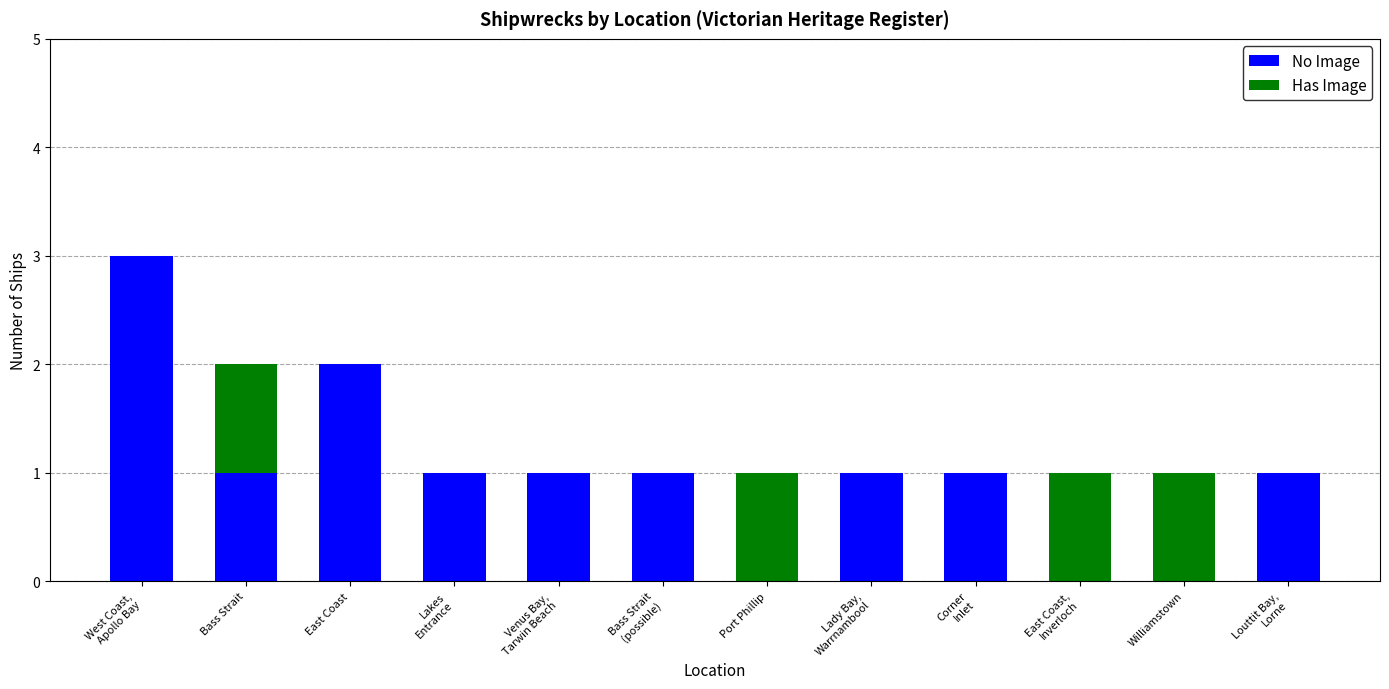

Are the bars grouped side by side (vs. stacked)?

No